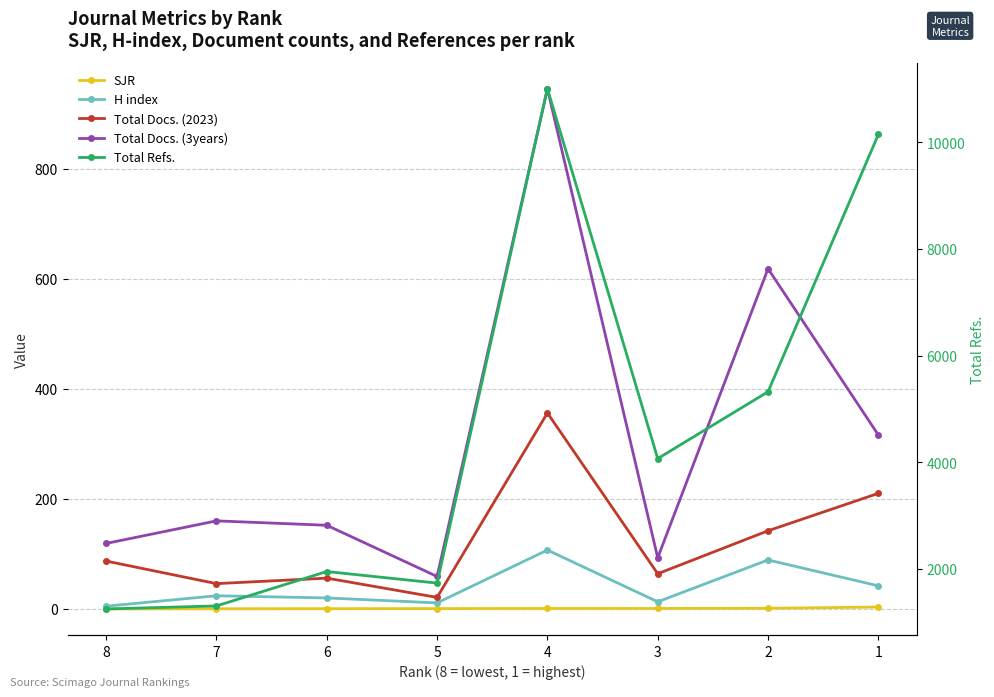

Rank the series at 2 from highest to lowest value.

Total Refs., Total Docs. (3years), Total Docs. (2023), H index, SJR